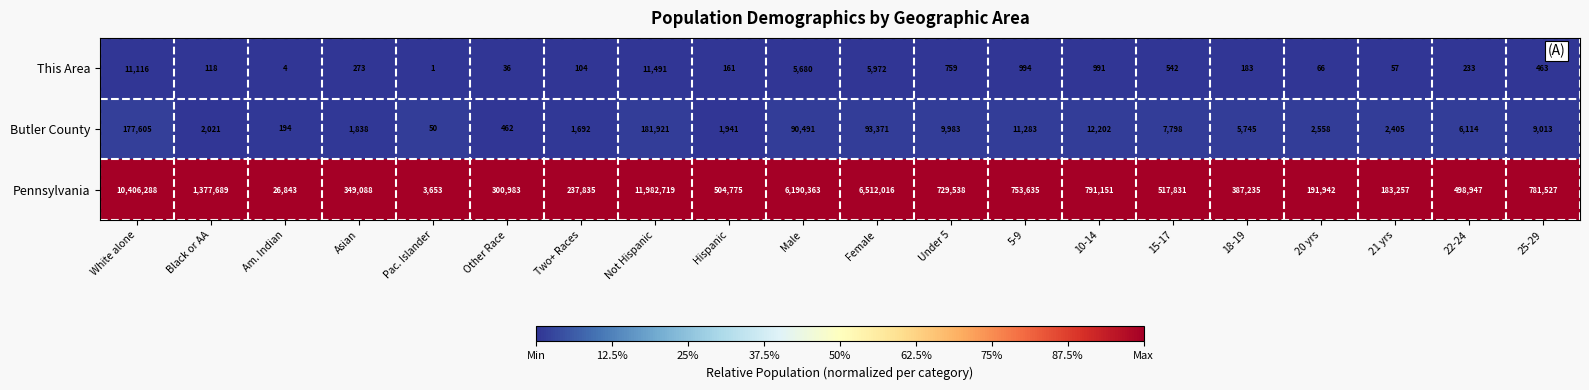

Read the Pennsylvania value at 10-14, to the nearest 50.

791150